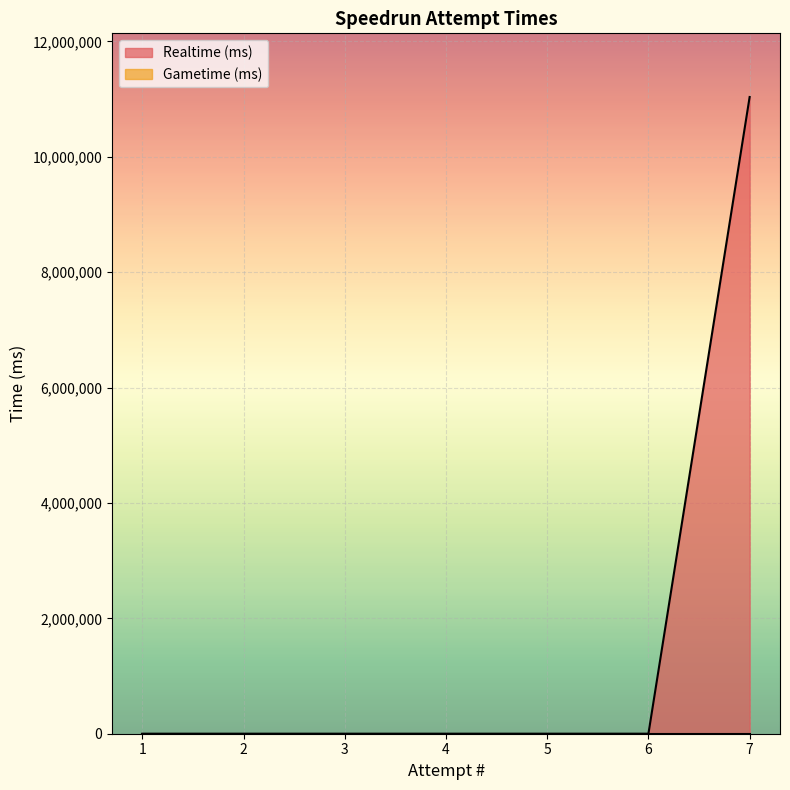

How many lines are shown in the chart?

2